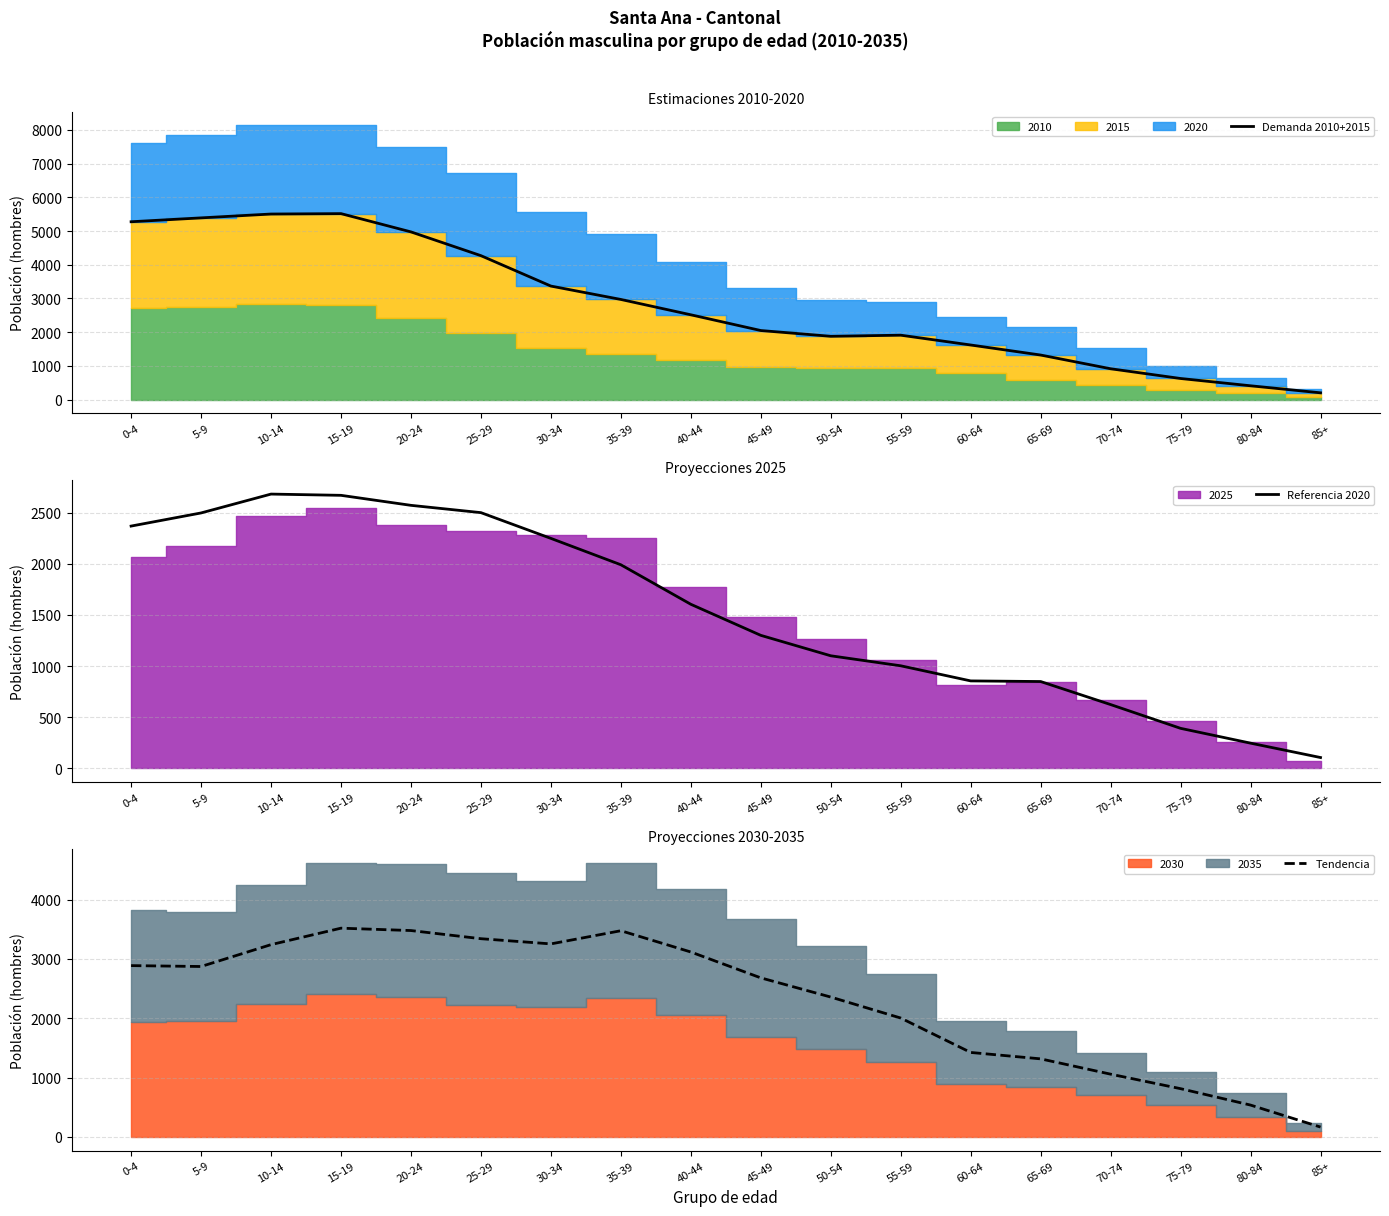

What is the difference between the second highest and minimum values in the Referencia 2020 series?

2565.3